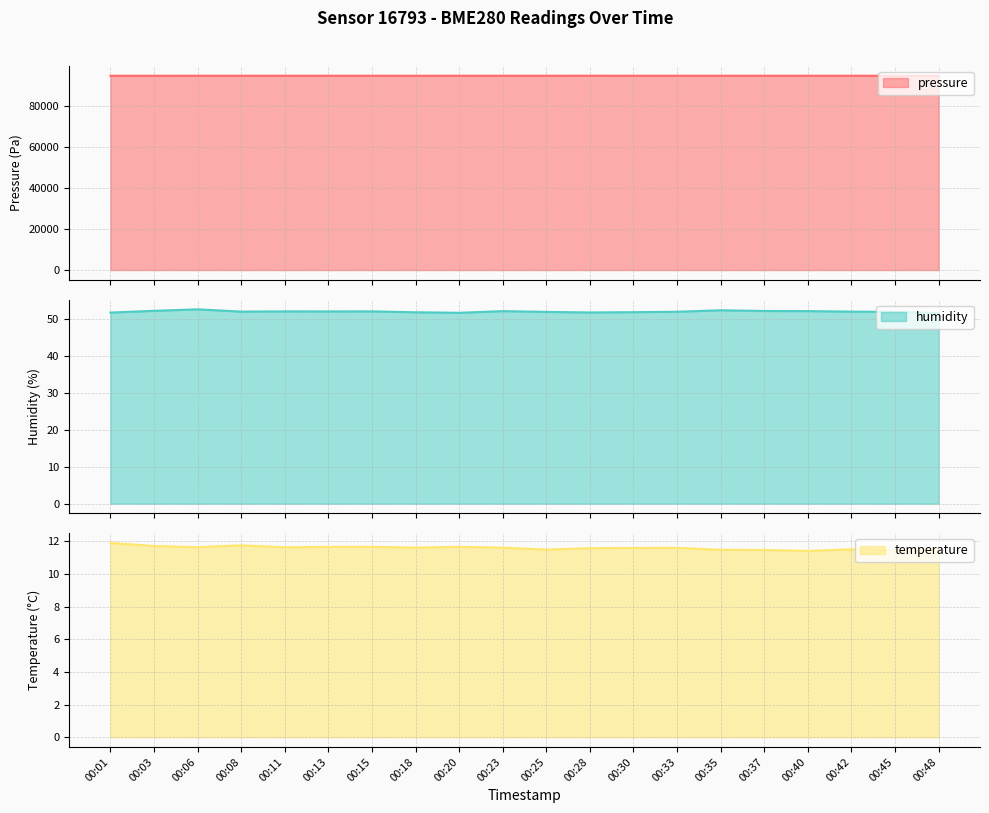

How many values in the pressure series exceed 94993?

10